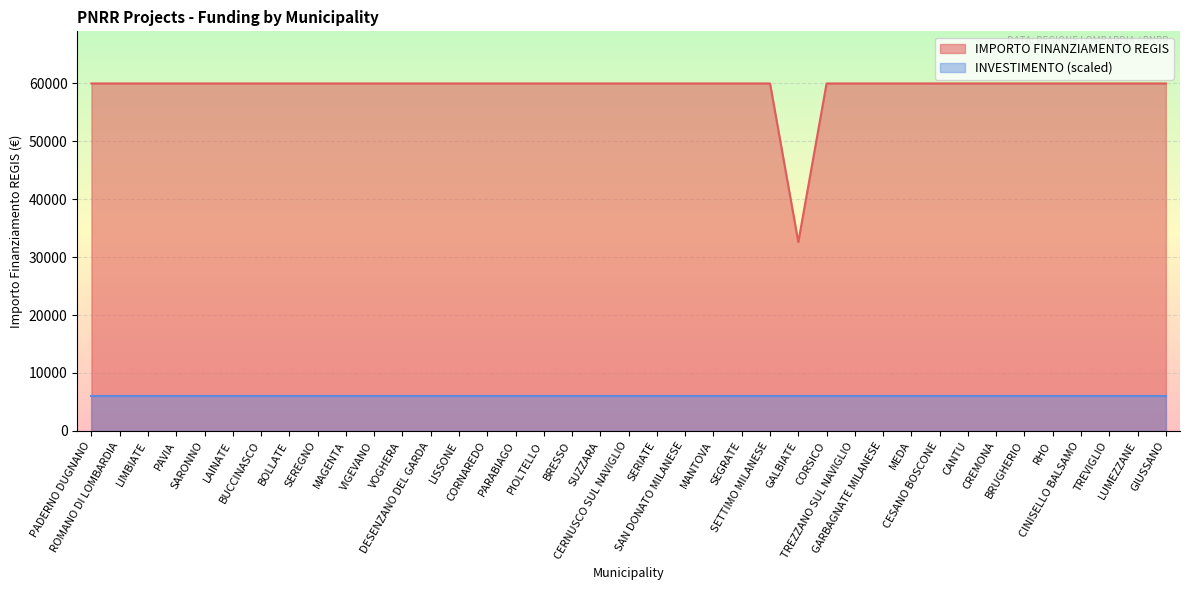

Rank the categories by value from highest to lowest.

PADERNO DUGNANO, ROMANO DI LOMBARDIA, LIMBIATE, PAVIA, SARONNO, LAINATE, BUCCINASCO, BOLLATE, SEREGNO, MAGENTA, VIGEVANO, VOGHERA, DESENZANO DEL GARDA, LISSONE, CORNAREDO, PARABIAGO, PIOLTELLO, BRESSO, SUZZARA, CERNUSCO SUL NAVIGLIO, SERIATE, SAN DONATO MILANESE, MANTOVA, SEGRATE, SETTIMO MILANESE, CORSICO, TREZZANO SUL NAVIGLIO, GARBAGNATE MILANESE, MEDA, CESANO BOSCONE, CANTU, CREMONA, BRUGHERIO, RHO, CINISELLO BALSAMO, TREVIGLIO, LUMEZZANE, GIUSSANO, GALBIATE